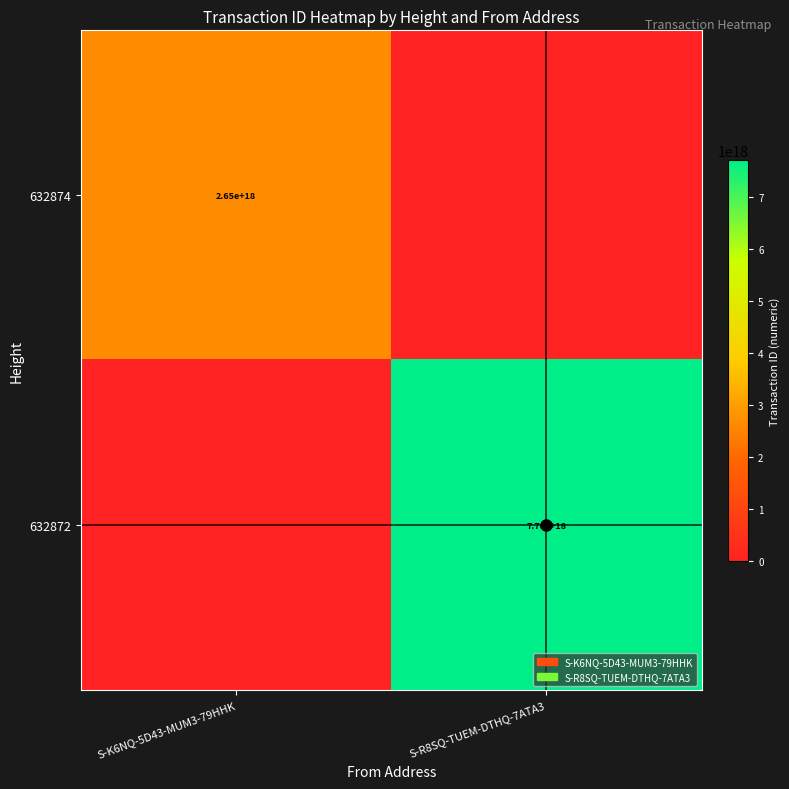

Is the value of 632872 at S-R8SQ-TUEM-DTHQ-7ATA3 greater than the value of 632874 at S-K6NQ-5D43-MUM3-79HHK?

Yes